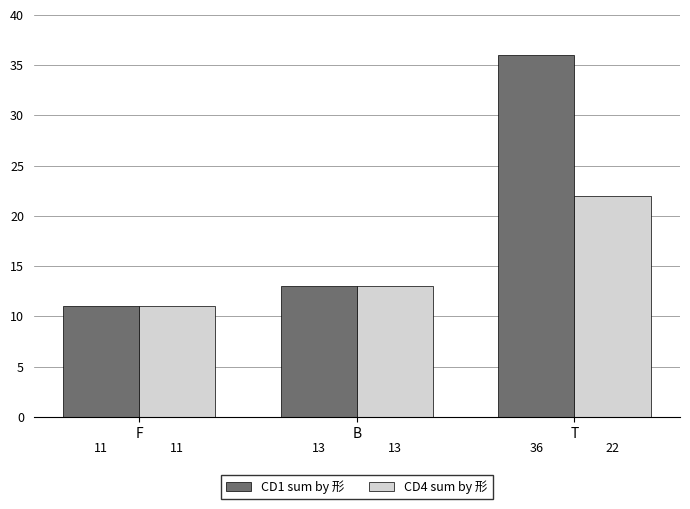

What is the label of the 2nd bar from the left?

B